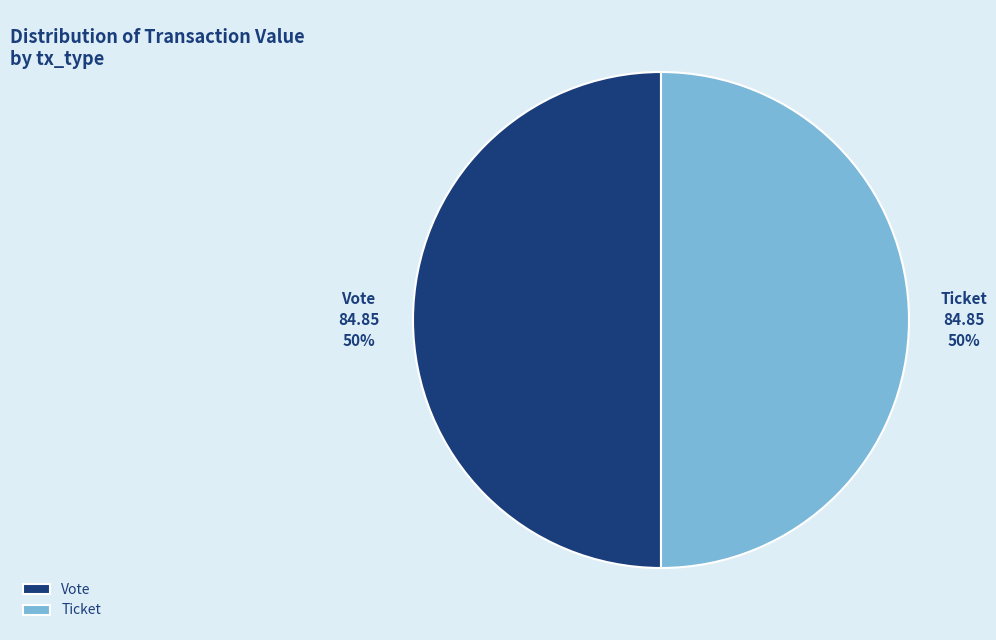

Is the sum of Vote and Ticket greater than half?

Yes